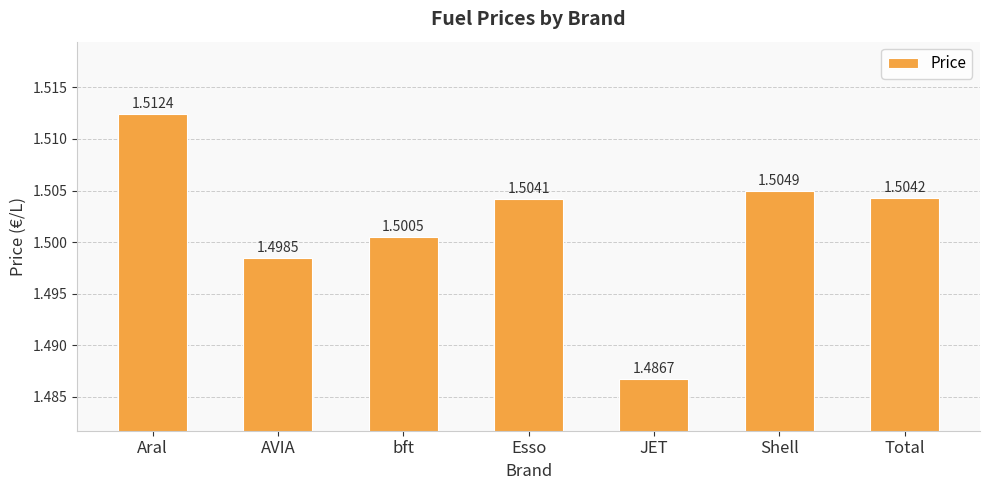

What is the label of the 4th bar from the left?

Esso